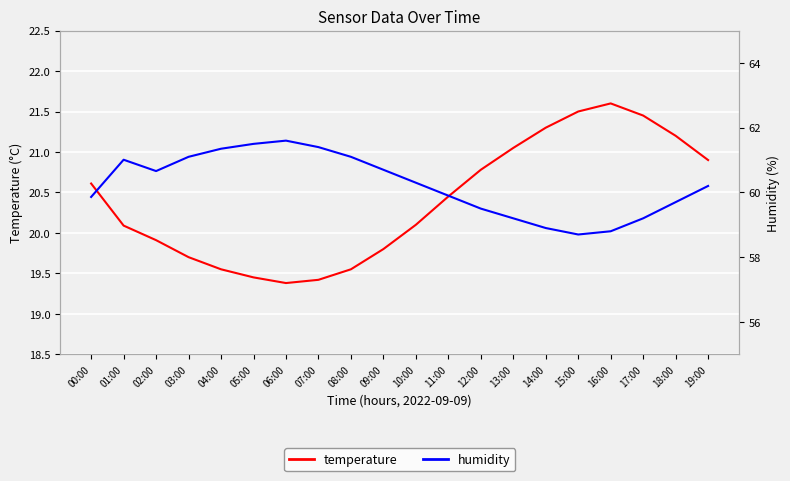

List the series in order of their overall mean, highest first.

humidity, temperature